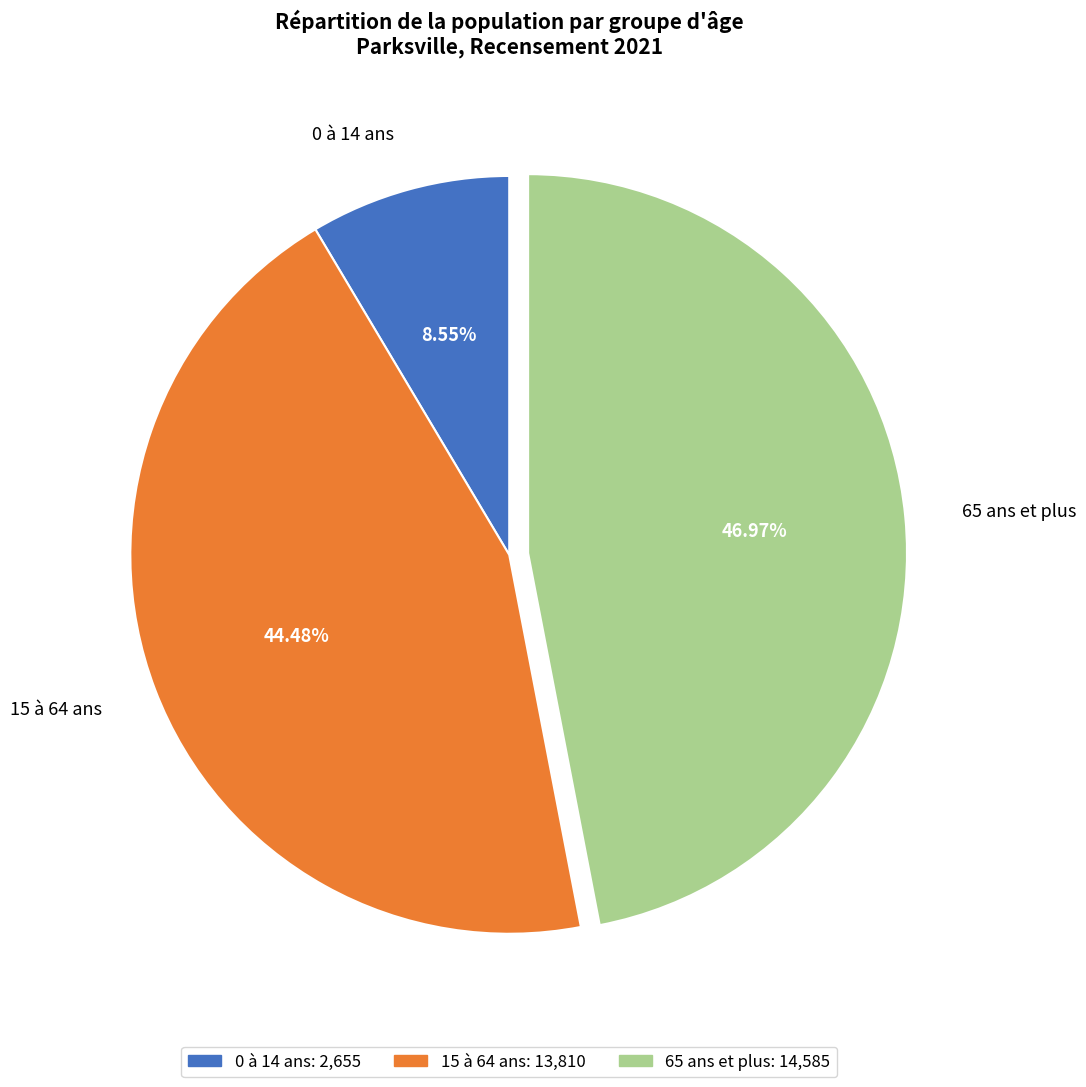

Is 0 à 14 ans the majority of the pie?

No